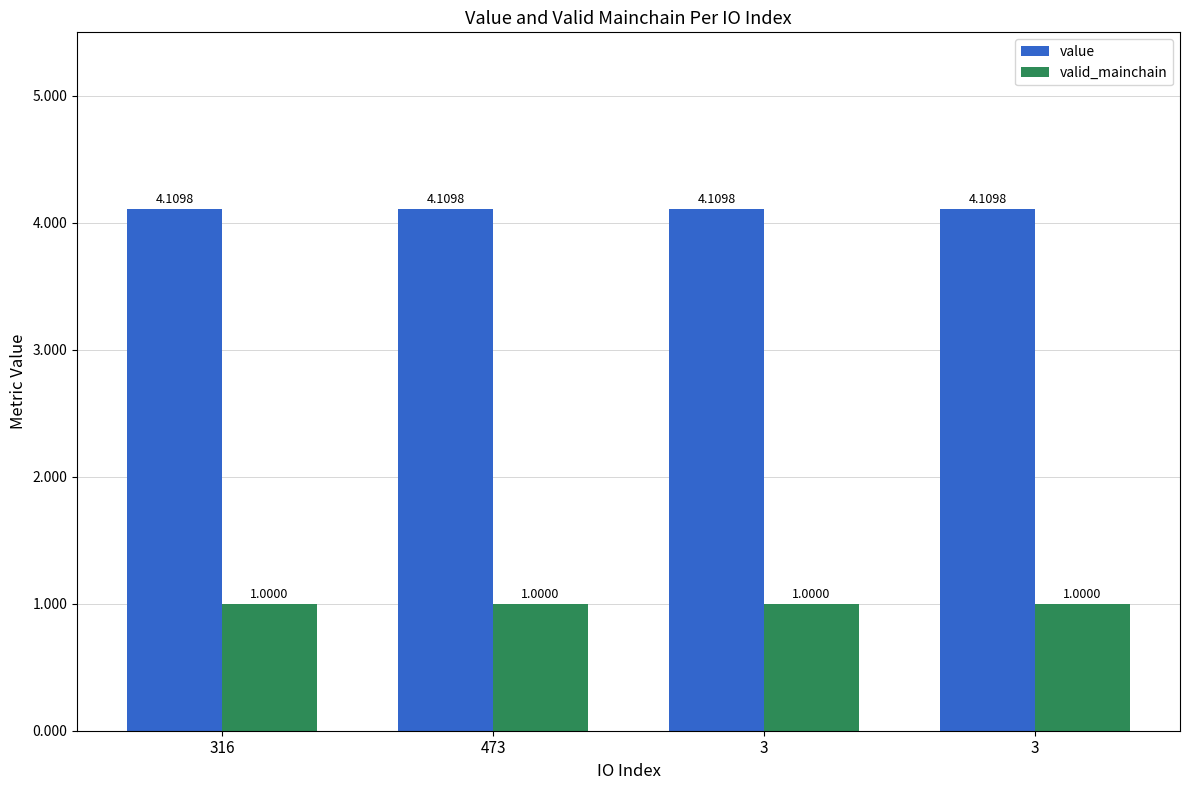

Between 316 and 473, which series saw the biggest shift?

value